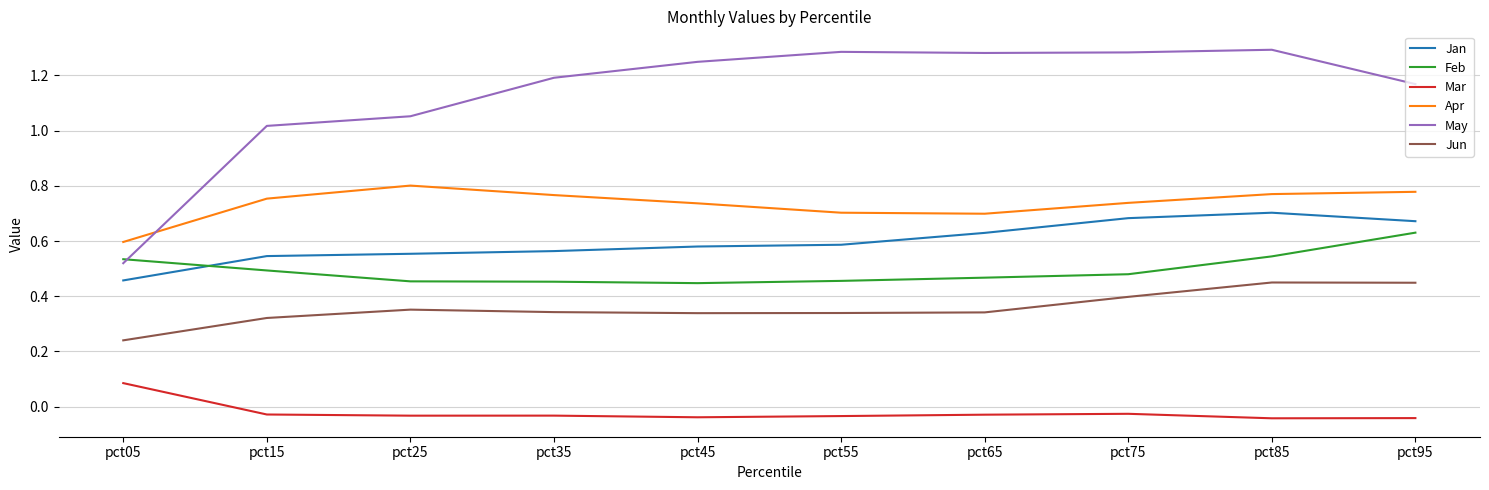

Rank the series at pct25 from highest to lowest value.

May, Apr, Jan, Feb, Jun, Mar